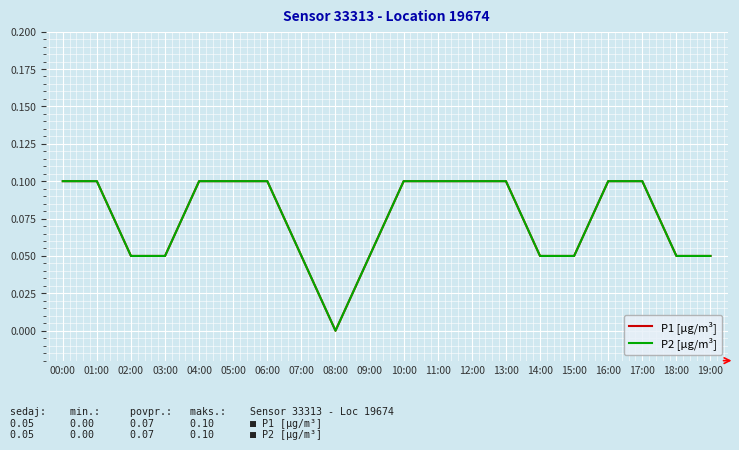

At which category does P2 [µg/m³] reach its first local valley?

08:00